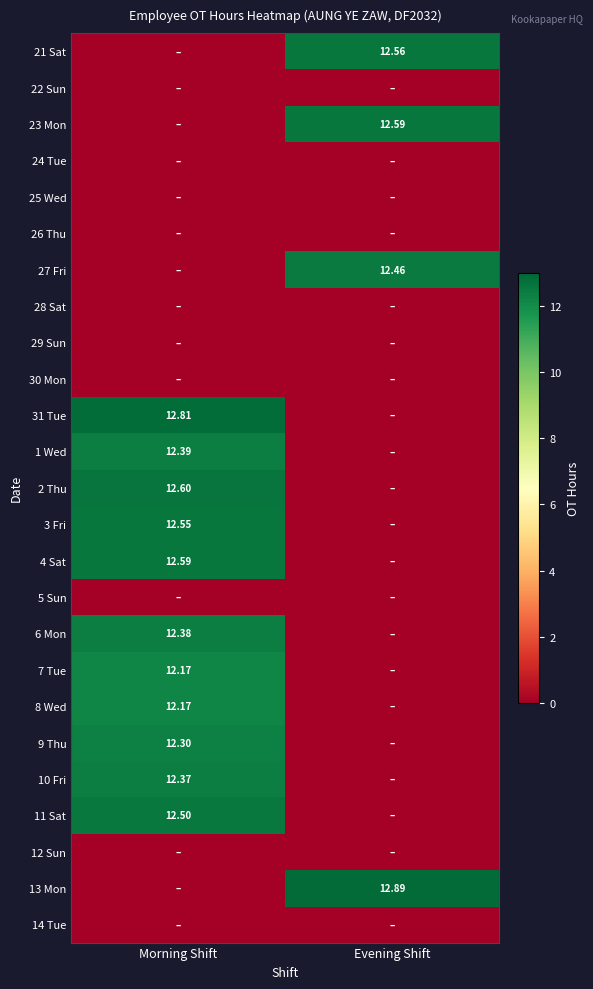

At how many categories does at least one series exceed 7?

2